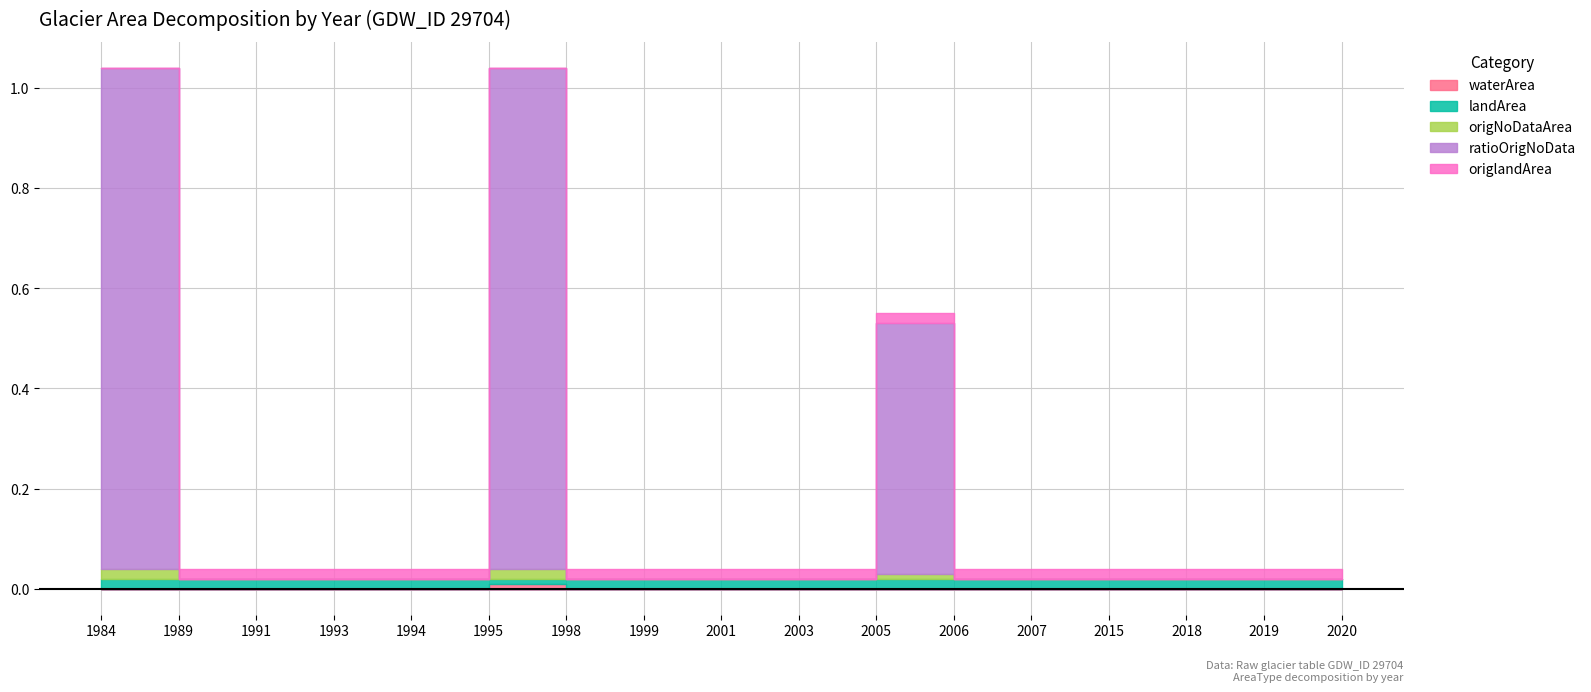

True or false: origNoDataArea has a value of 0.0 at 1998.

False